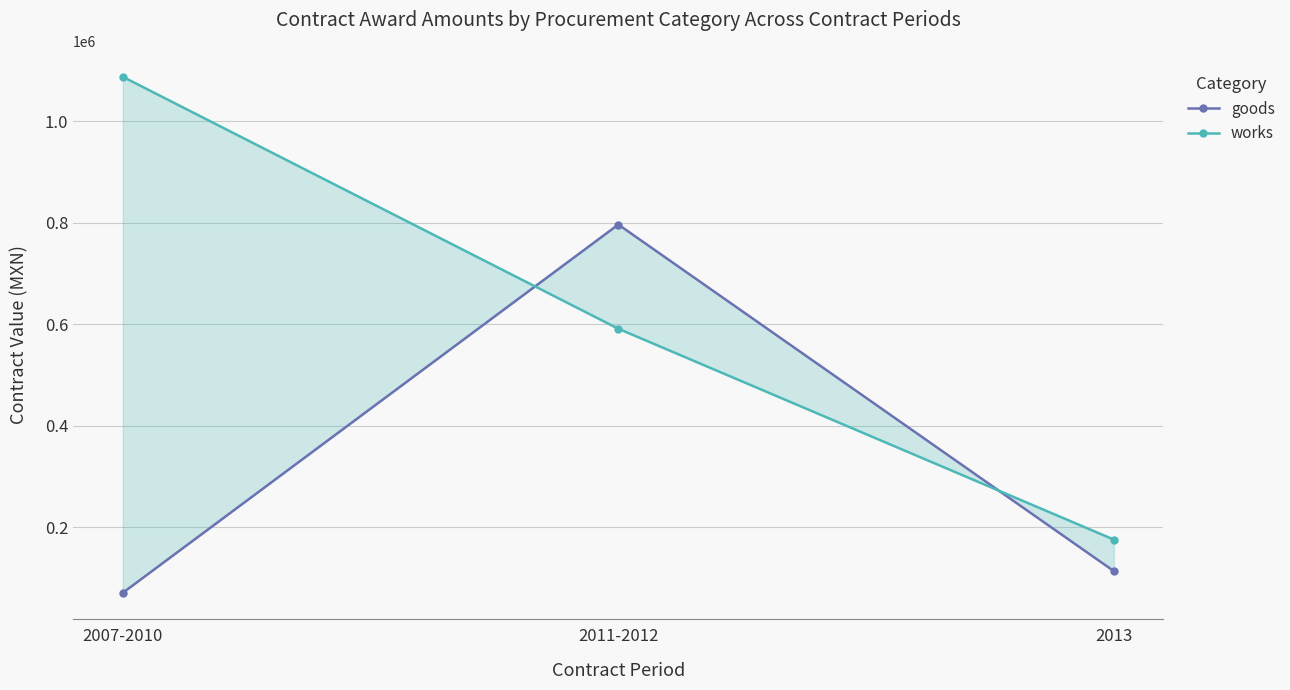

What is the average value of the goods series?

326873.7